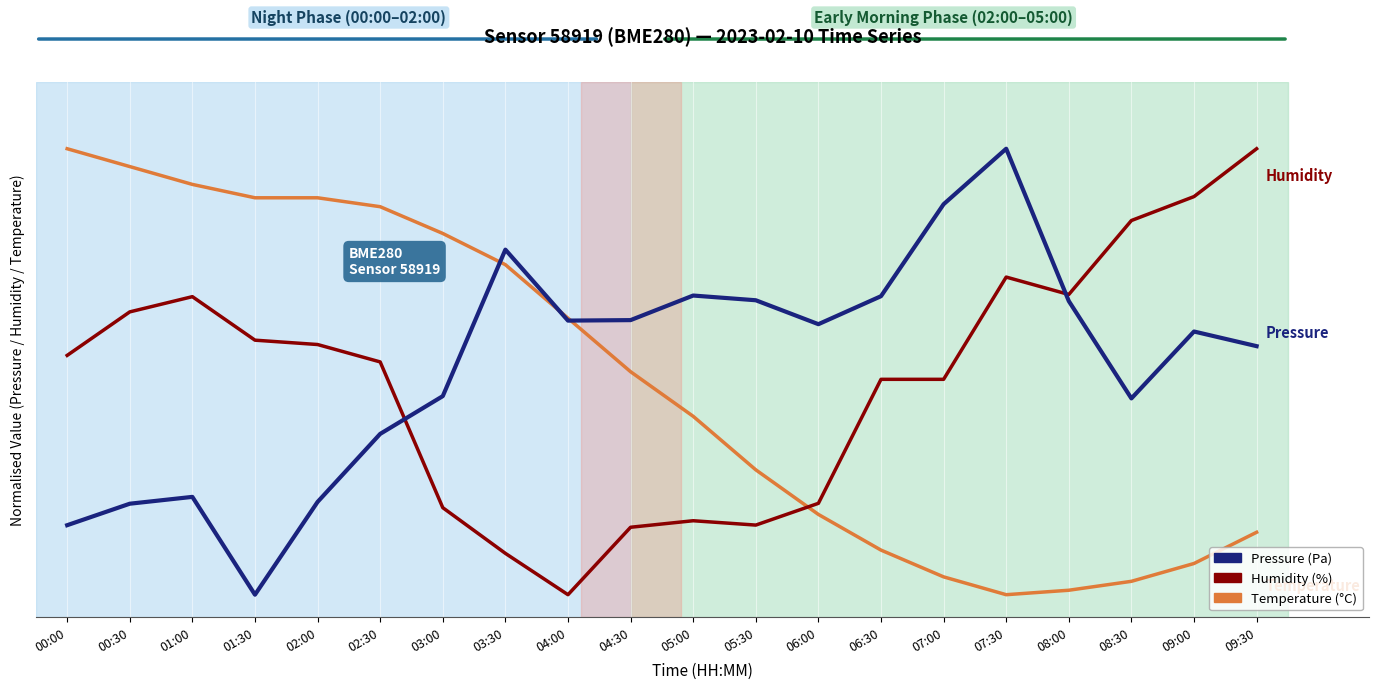

Is this an area chart (filled region under the line)?

No